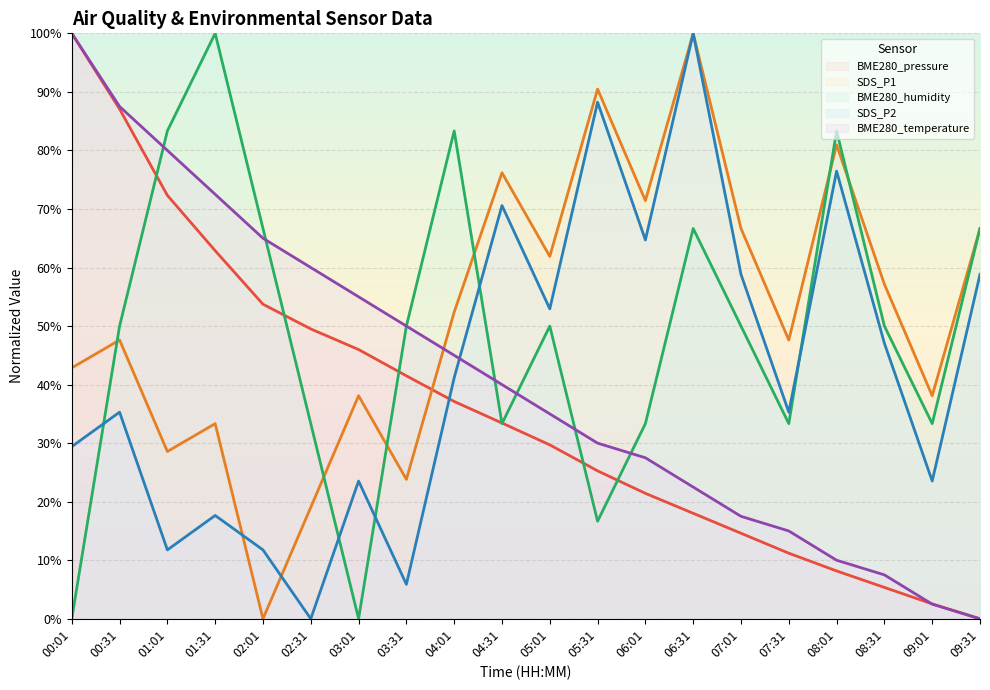

True or false: SDS_P1 and BME280_temperature cross at least once.

True